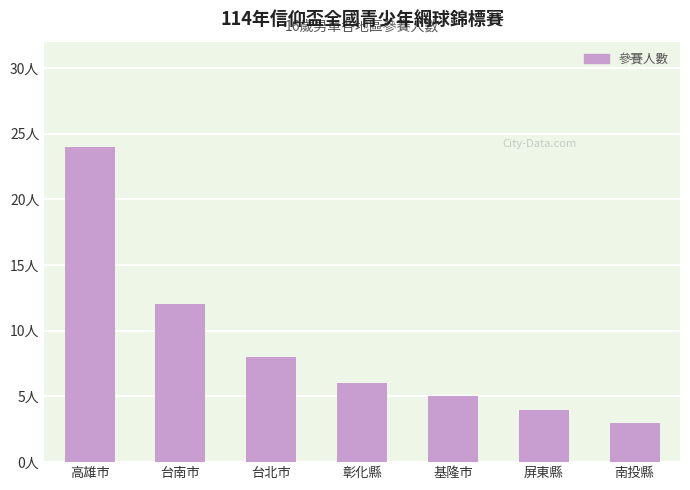

What is the ratio of the value at 屏東縣 to the value at 基隆市?

0.8